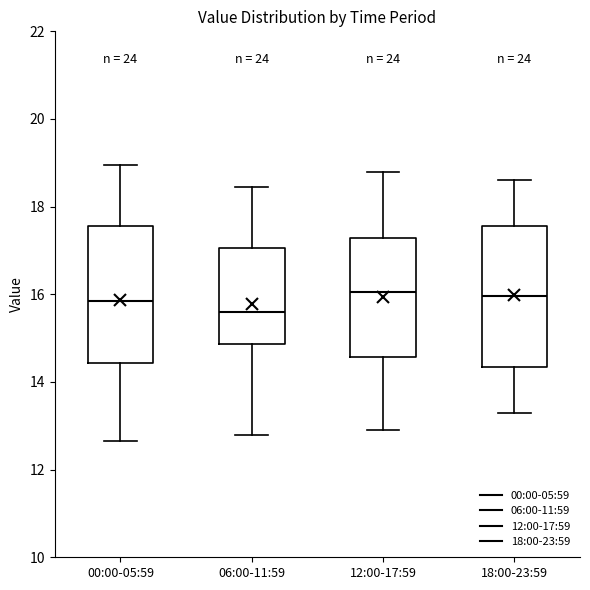

Which box's median line is the lowest?

06:00-11:59